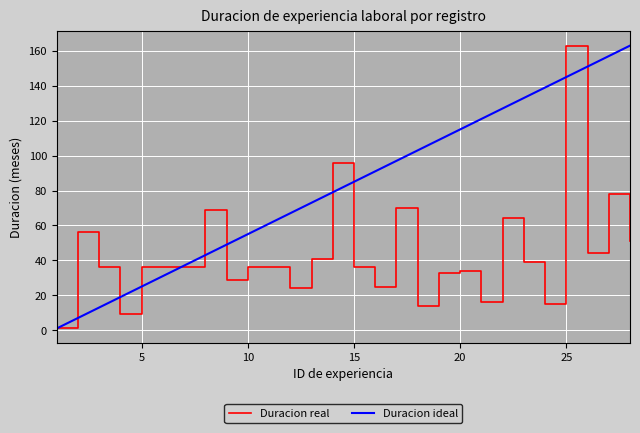

Which series has the largest total across all categories?

Duracion ideal